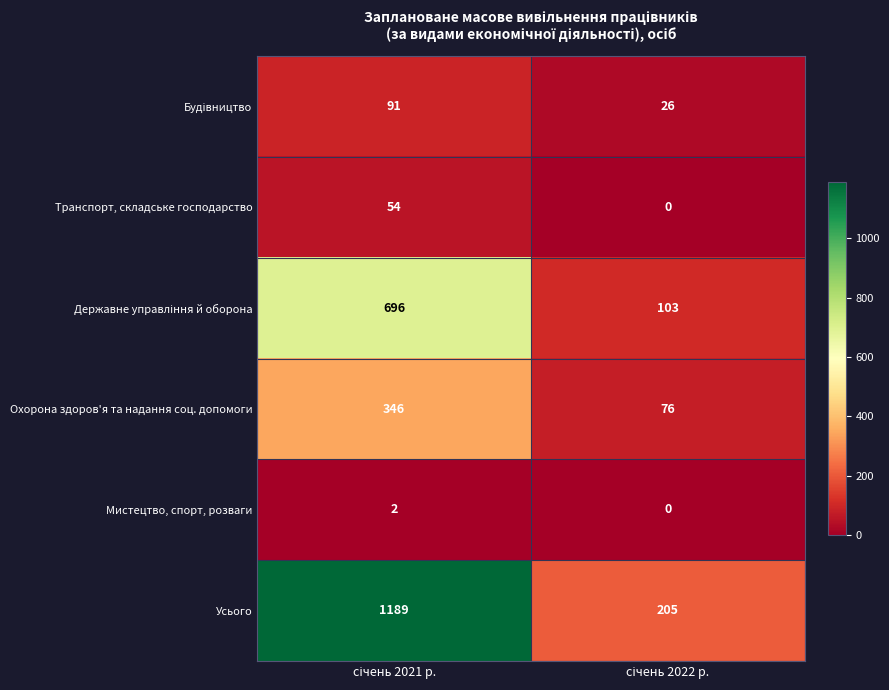

Which series has the widest spread of values?

Усього